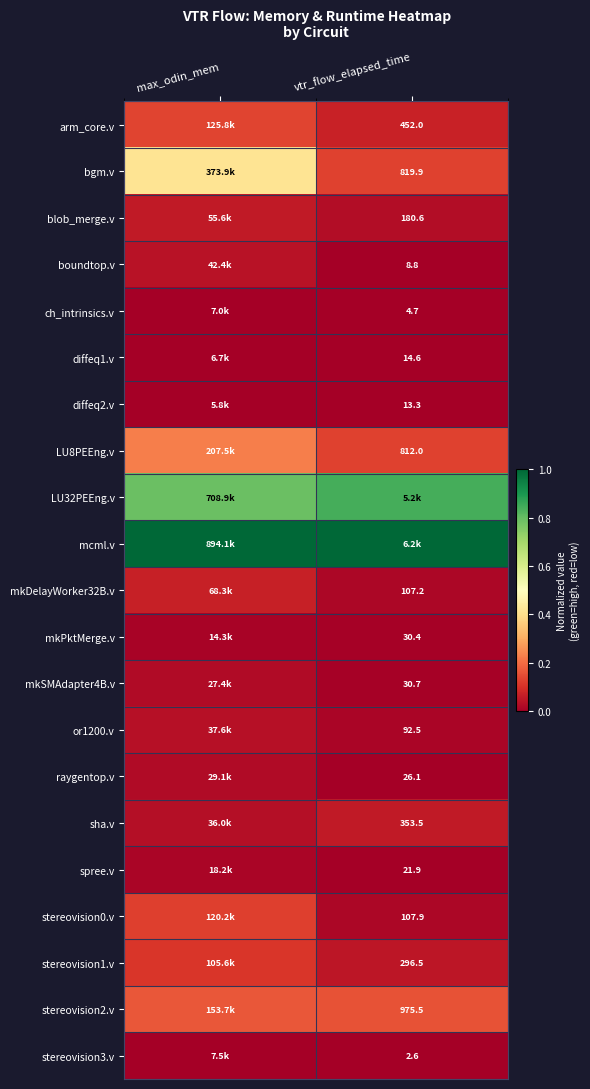

Is the value of stereovision2.v at vtr_flow_elapsed_time greater than the value of LU8PEEng.v at vtr_flow_elapsed_time?

Yes